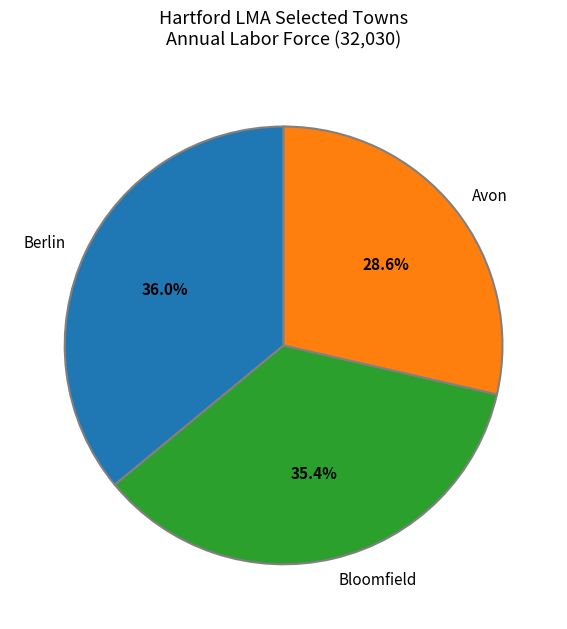

Is there any slice that represents more than half of the pie?

No